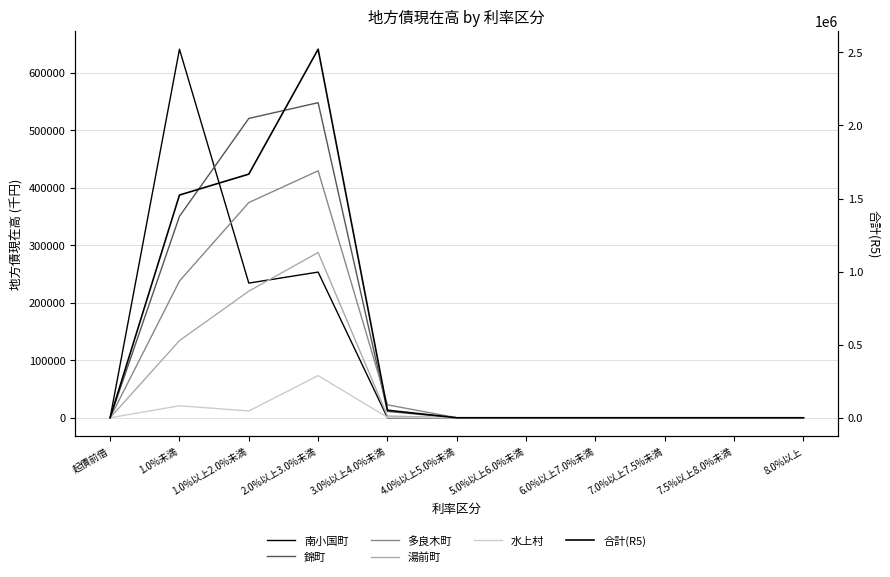

True or false: 湯前町 has more than 2 points higher than both neighbors.

False